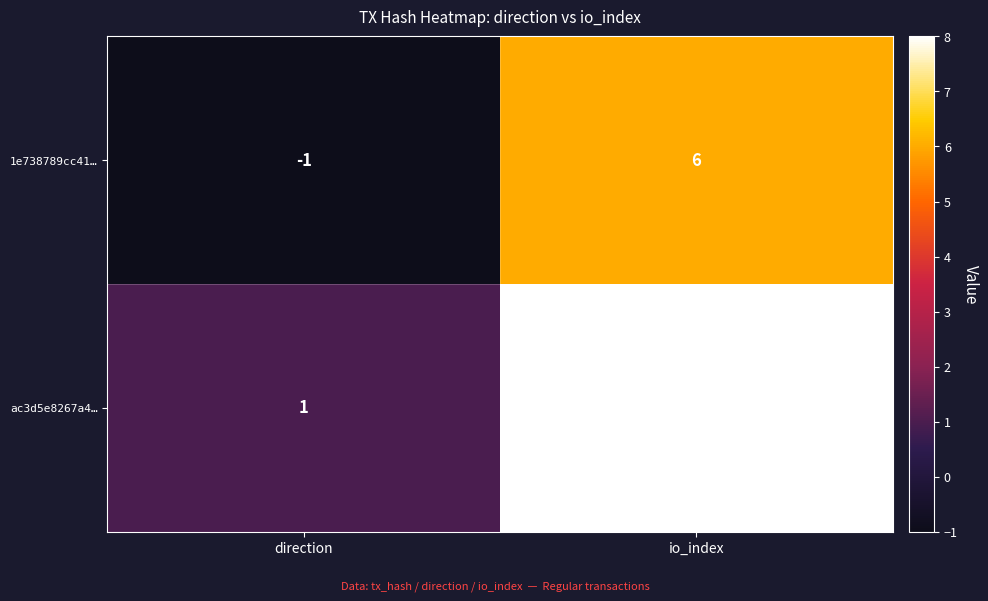

Read the ac3d5e8267a4… value at io_index.

8